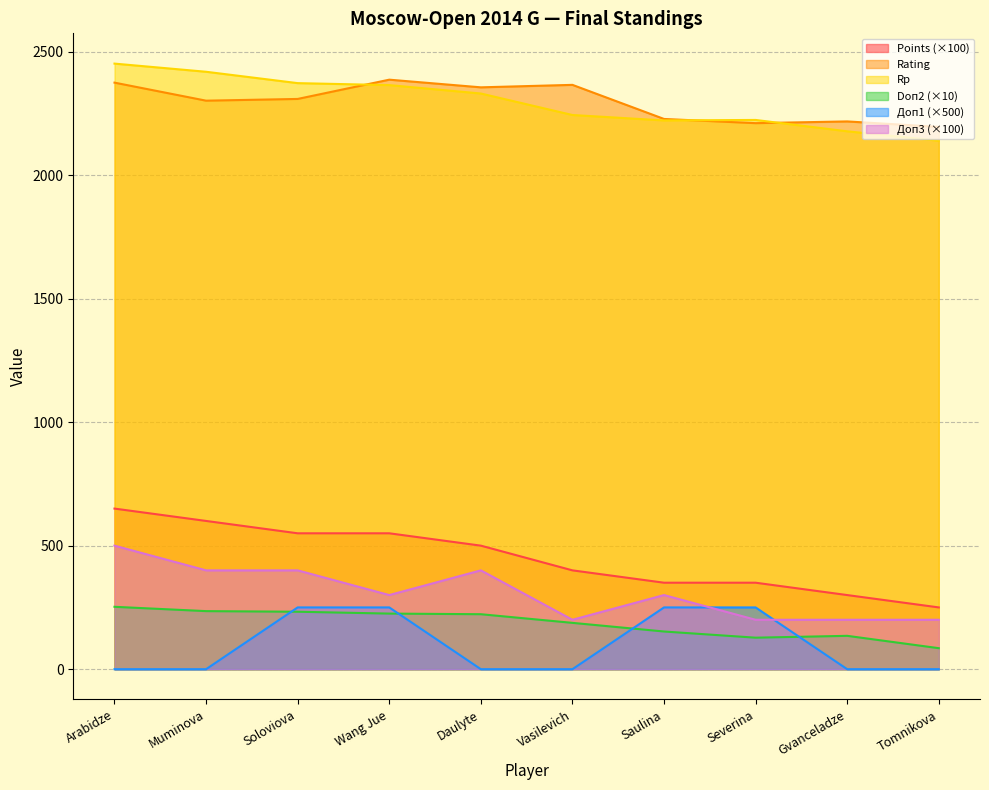

Rank the categories by Doп2 value from highest to lowest.

Arabidze, Muminova, Soloviova, Wang Jue, Daulyte, Vasilevich, Saulina, Gvanceladze, Severina, Tomnikova